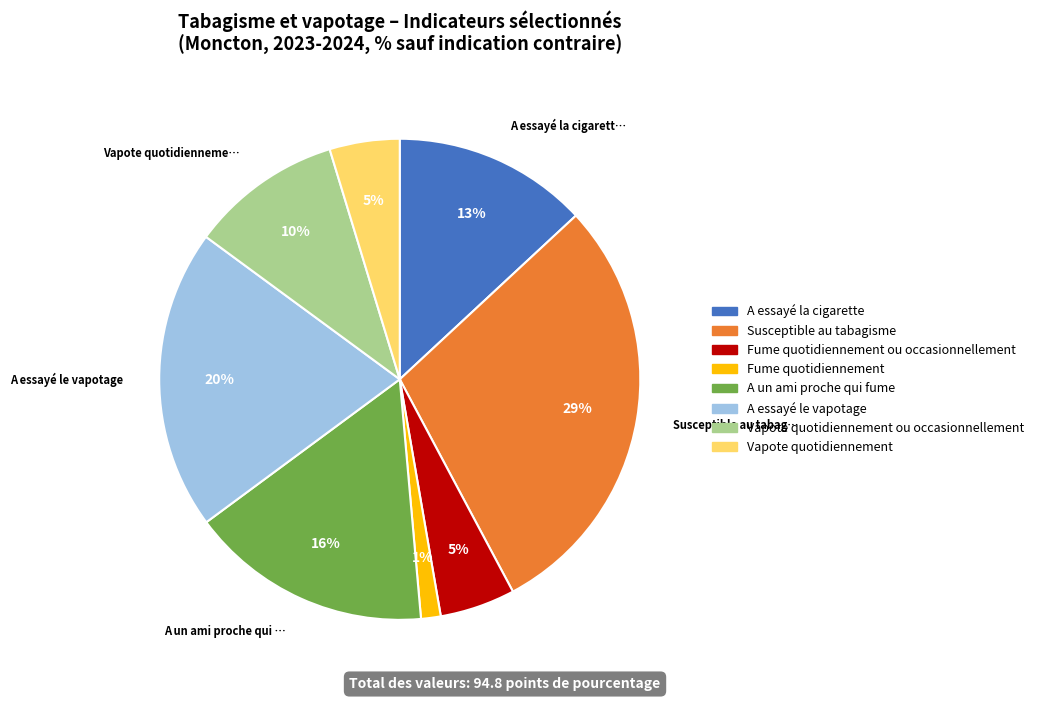

How many segments does this pie chart have?

8